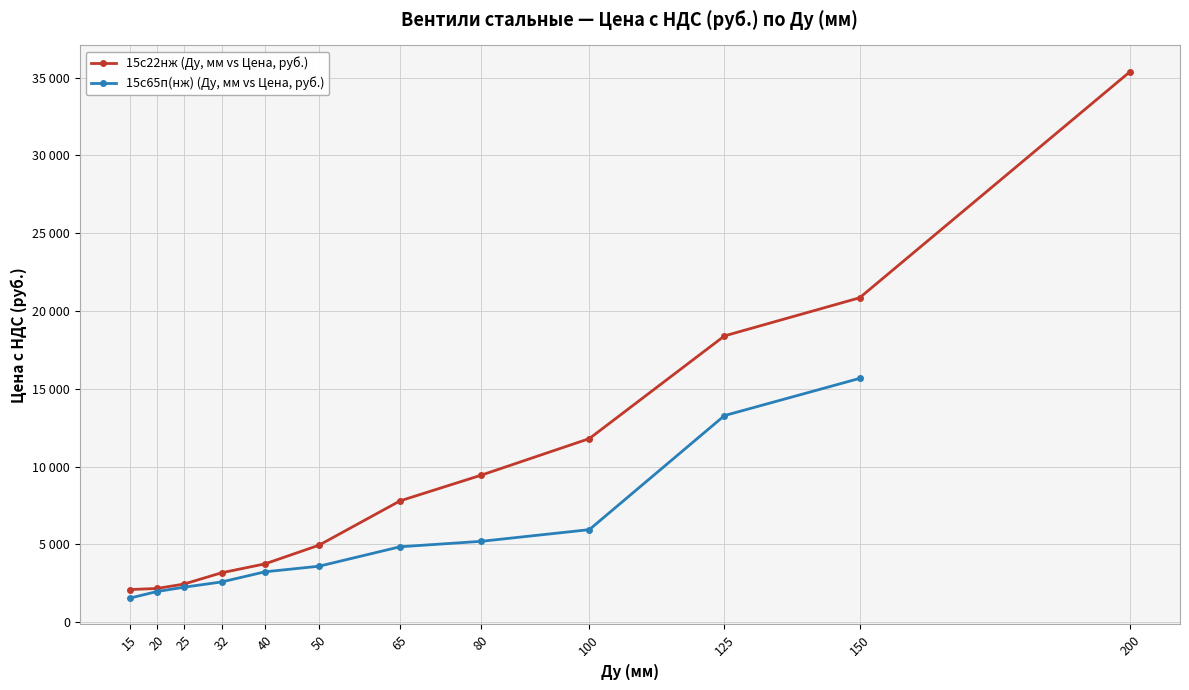

Which label corresponds to the smallest value in the chart?

15